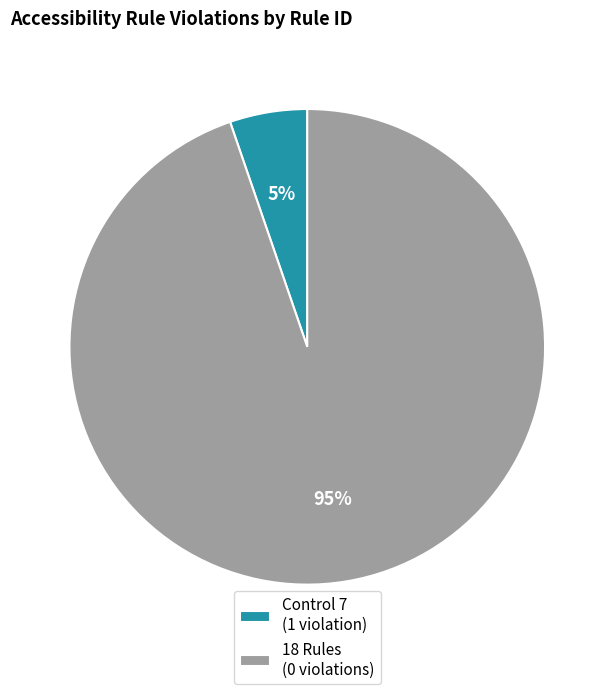

Rank the categories by value from lowest to highest.

Control 7 (1 violation), 18 Rules (0 violations)